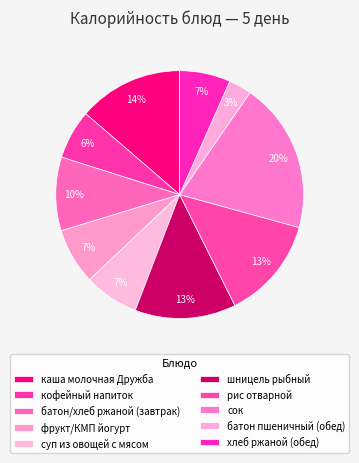

How many slices are in this pie chart?

10